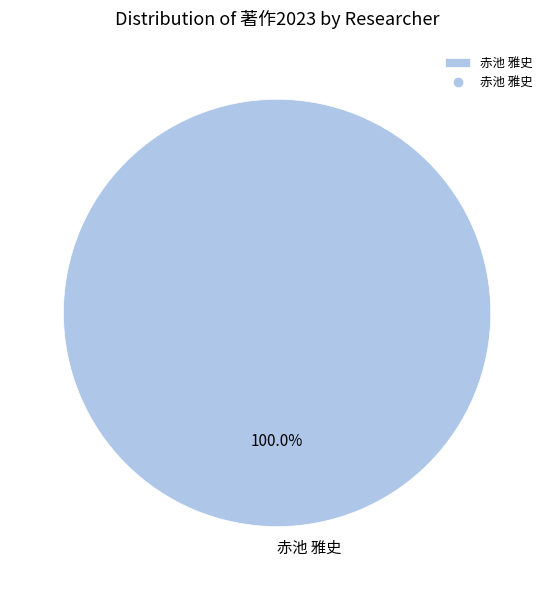

What is the majority slice?

赤池 雅史